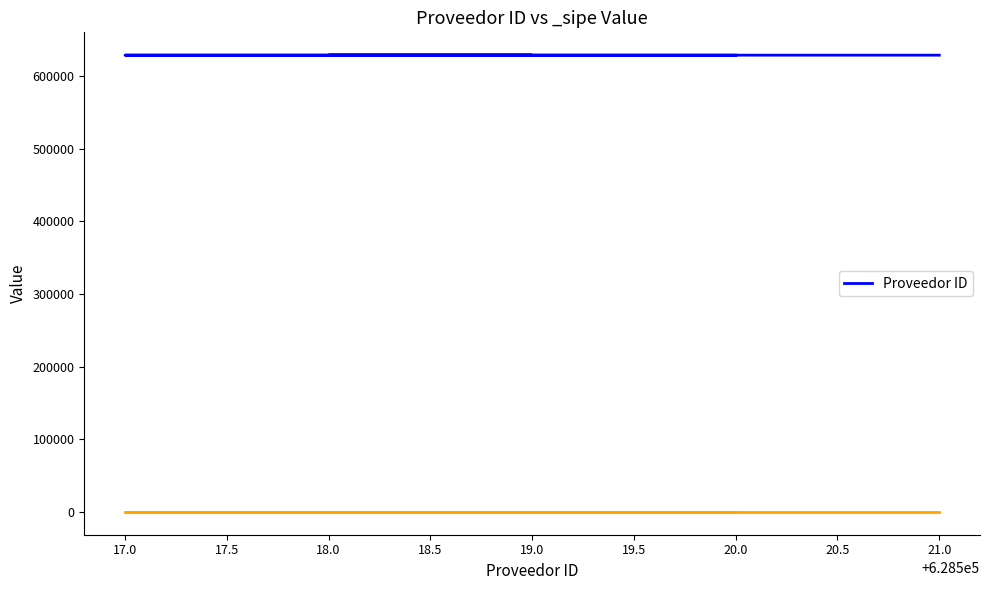

Is it true that the value at 19.0 is 628519?

True